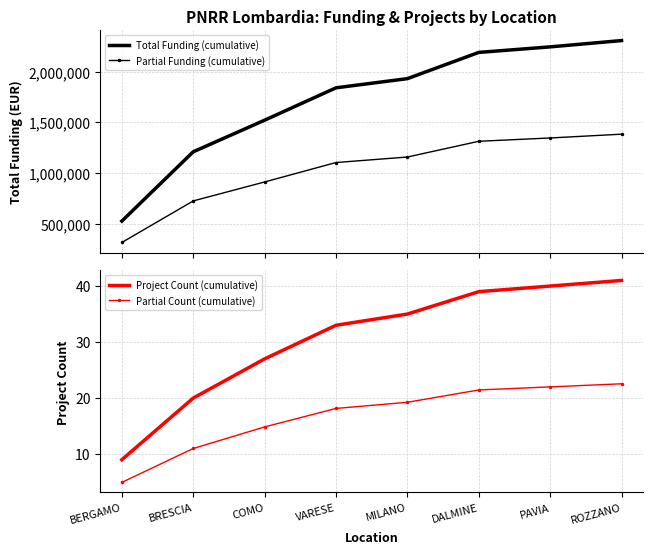

True or false: Partial Funding (cumulative) has a value of 1103931.1 at VARESE.

True